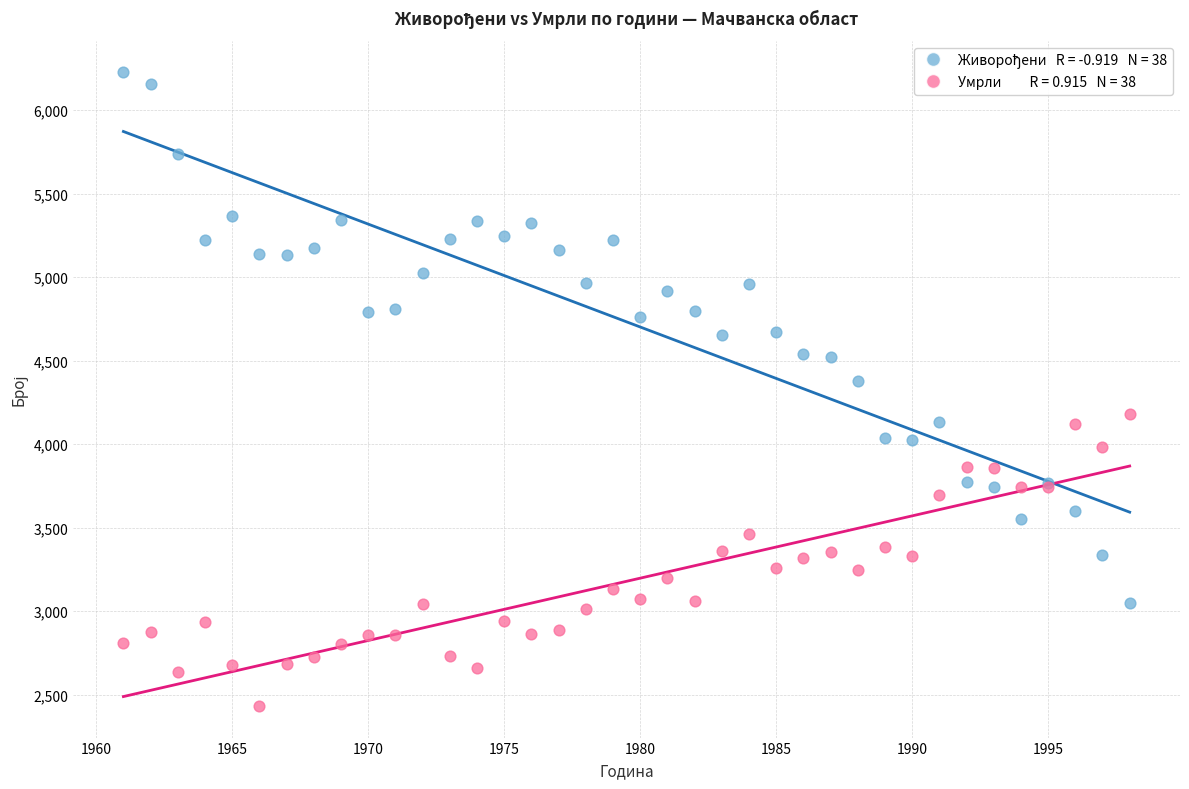

Across all series, what Y value is closest to 4329?

4376